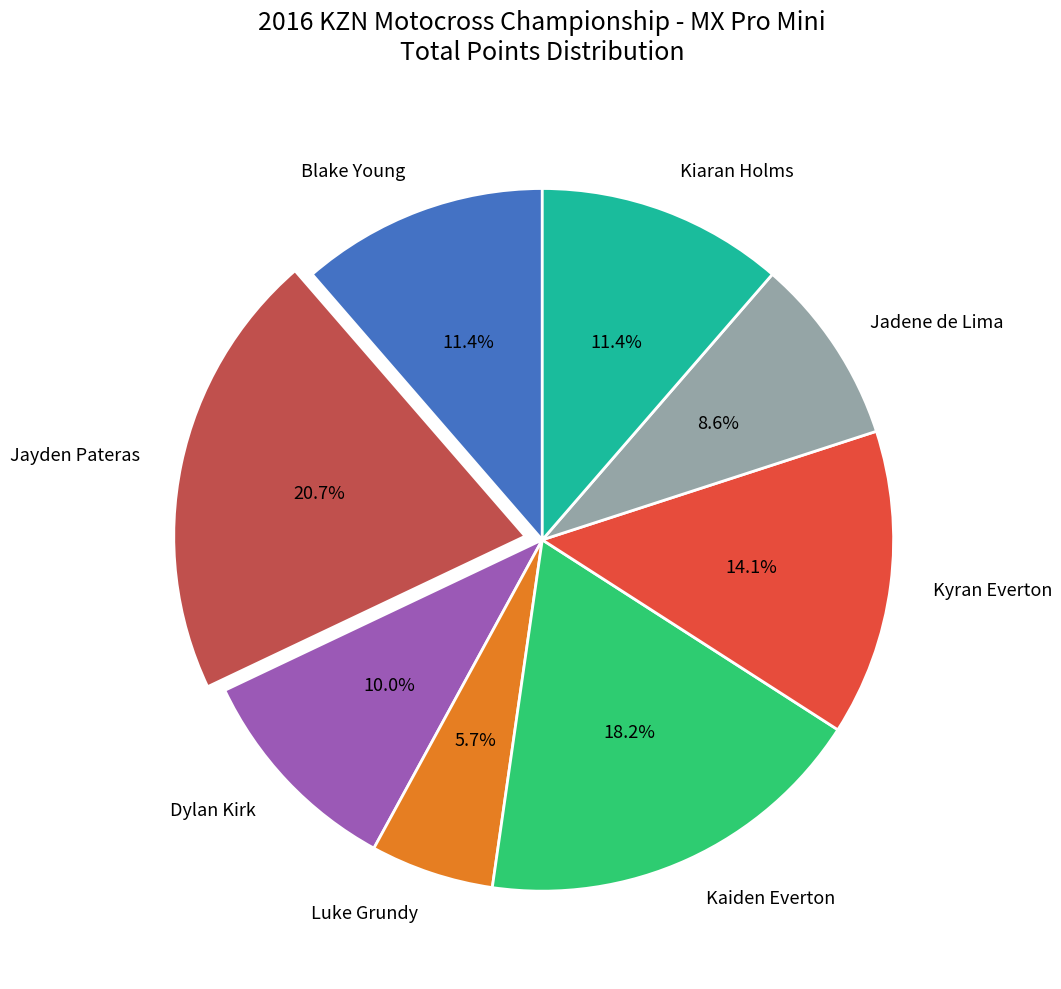

Which has a higher value, Blake Young or Dylan Kirk?

Blake Young